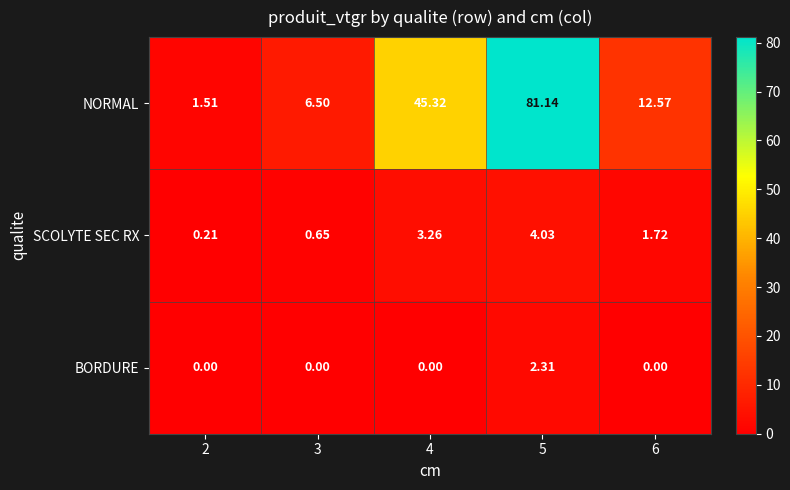

Rank the series at 5 from highest to lowest value.

NORMAL, SCOLYTE SEC RX, BORDURE